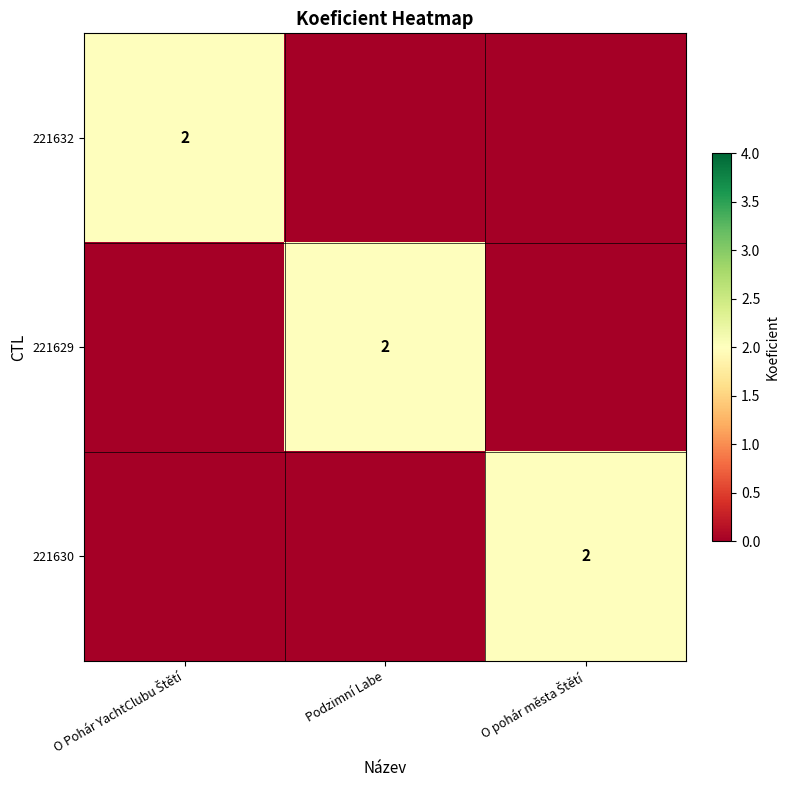

The 221629 series shows 2 at Podzimní Labe. True or false?

True